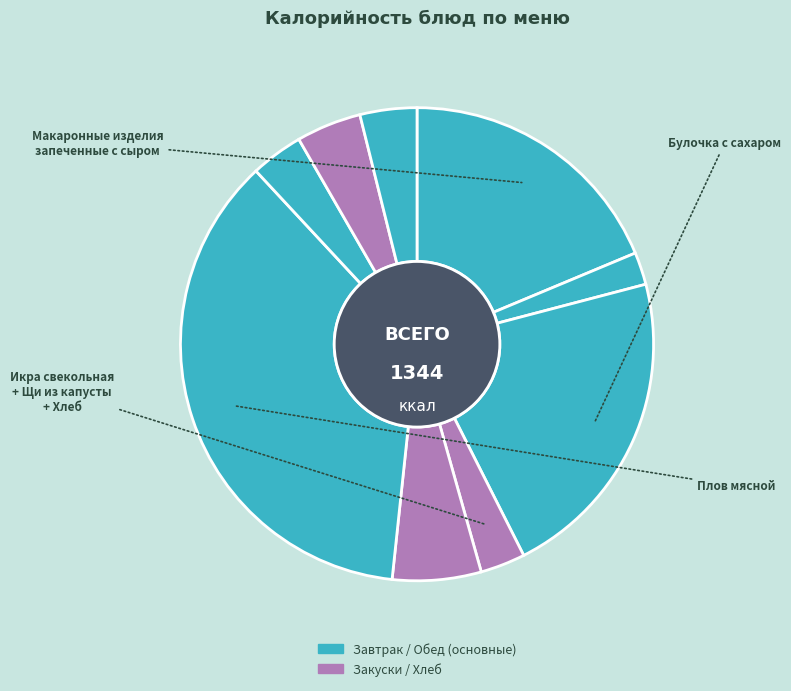

How many slices are in this pie chart?

9